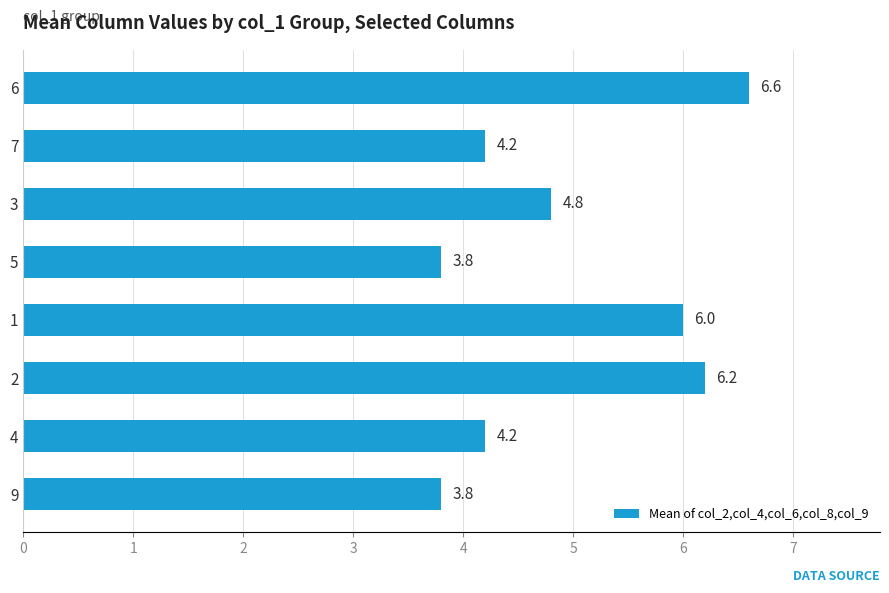

Reading bottom to top, what are all the values shown in this chart?

3.8	4.2	6.2	6.0	3.8	4.8	4.2	6.6